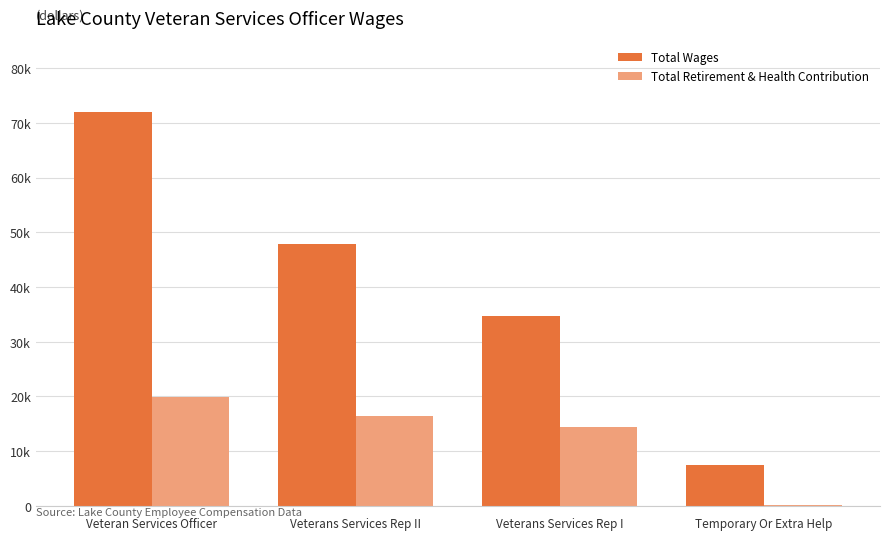

What are all the series names shown in the legend?

Total Wages, Total Retirement & Health Contribution